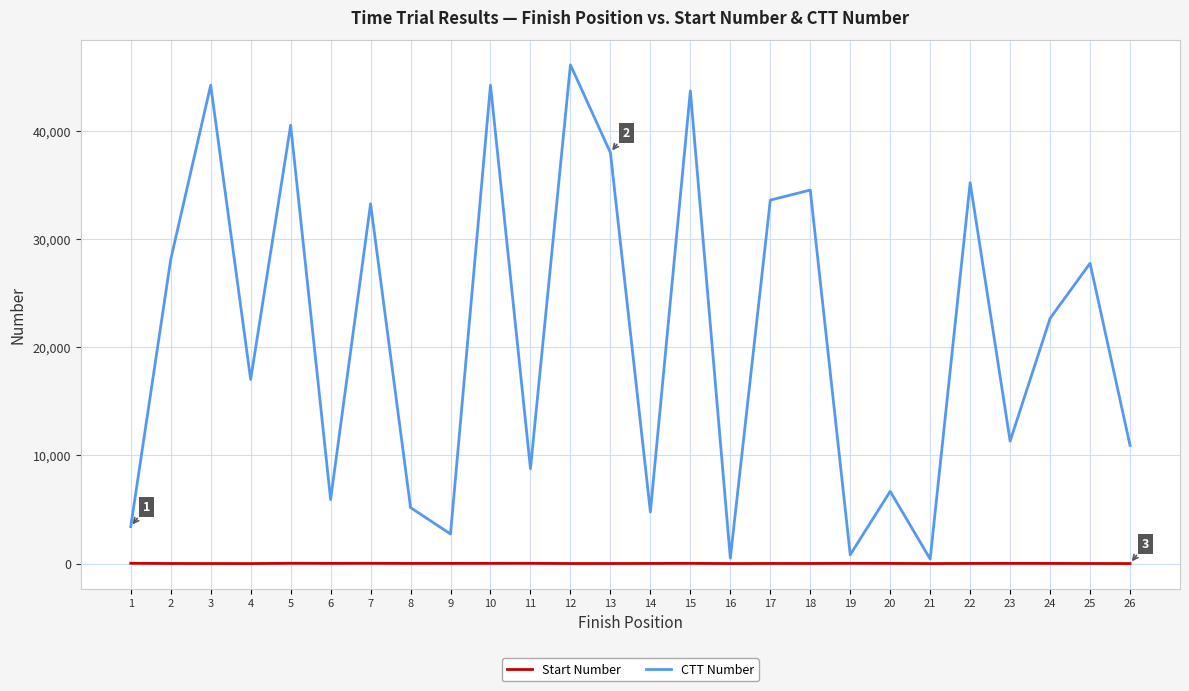

Between 12 and 18, which series saw the biggest shift?

CTT Number